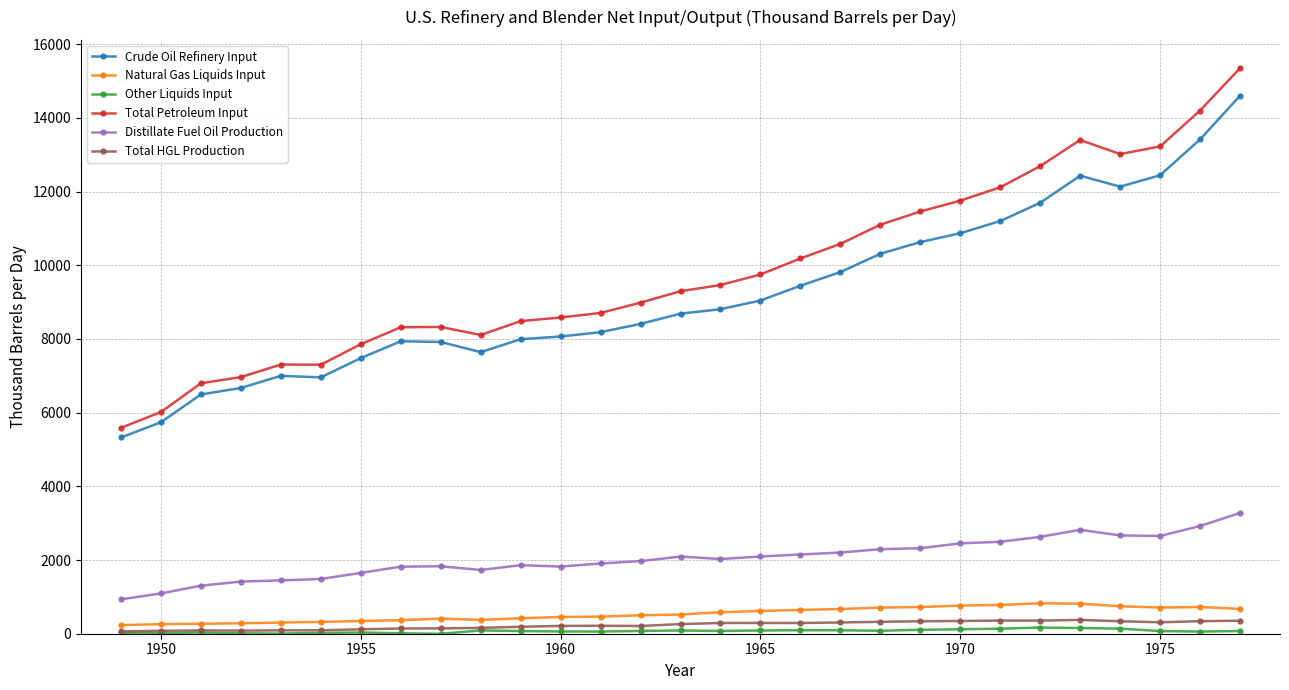

What is the highest value of the Total Petroleum Input series?

15349.3